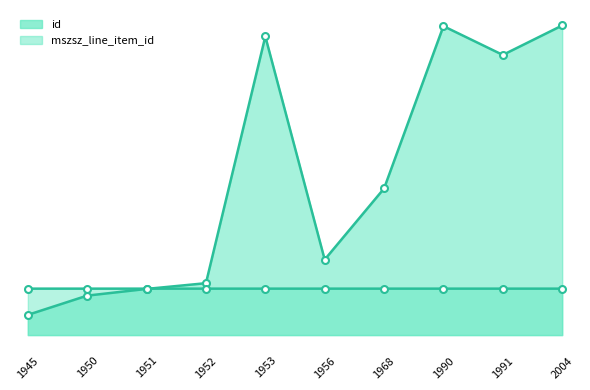

After their last crossing, which series has the higher values: mszsz_line_item_id or id?

id